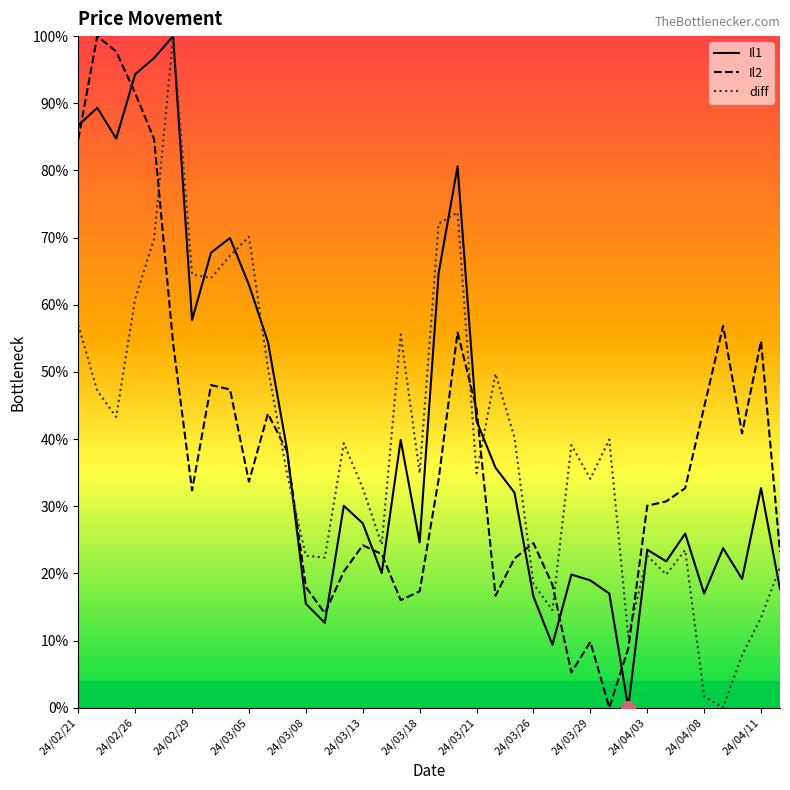

True or false: diff has a value of 1.7 at 24/04/08.

True